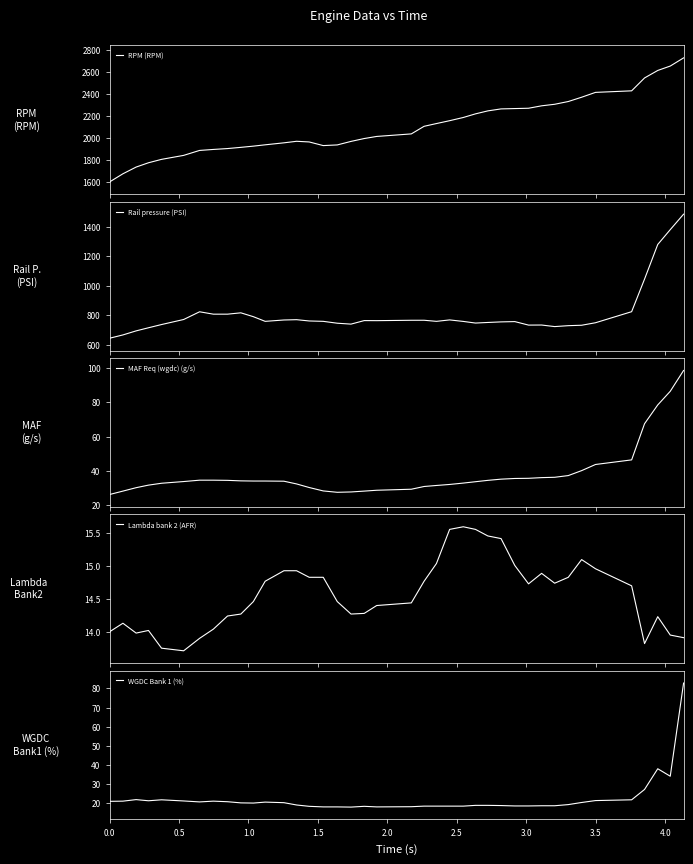

What is the highest value of the RPM (RPM) series?

2727